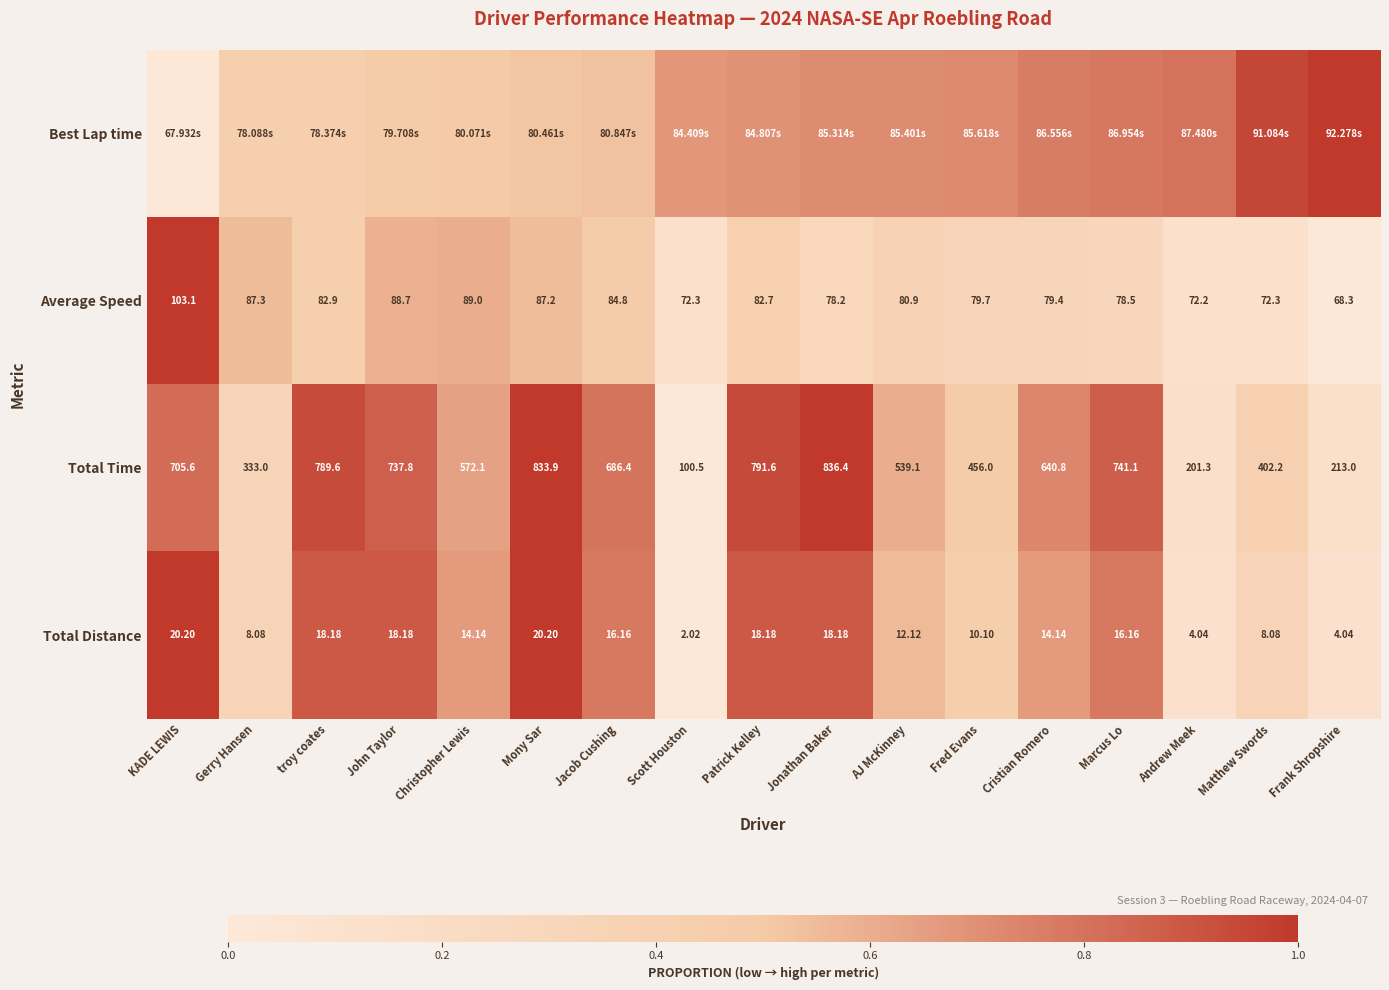

True or false: Total Time has a value of 0.3 at AJ McKinney.

False